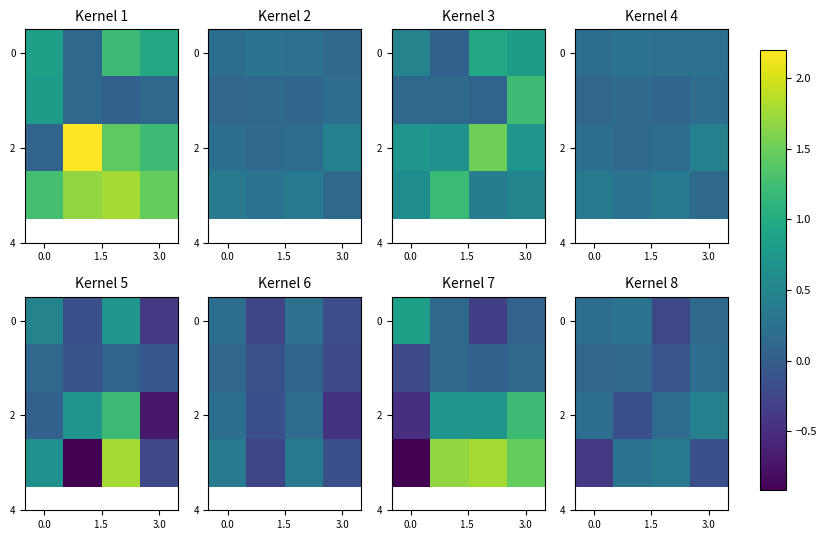

The value of 2 at 0.0 is 0.1. True or false?

False